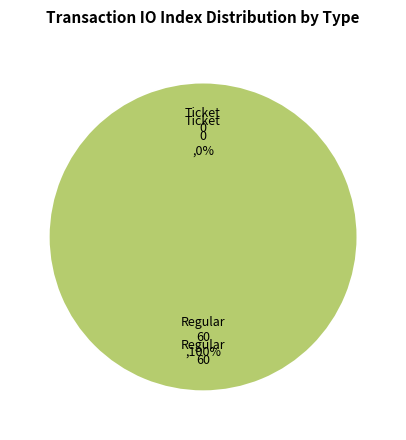

How much of the chart is everything except Ticket?

100.0%